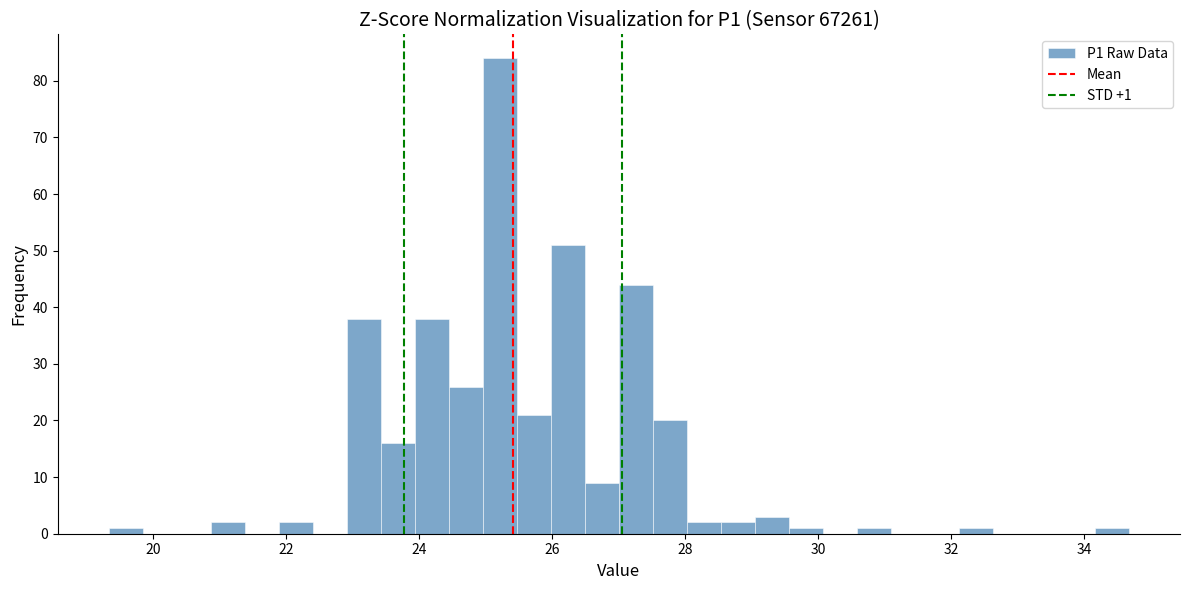

Read against the x-axis, roughly where is the centre of the tallest bar?

25.2